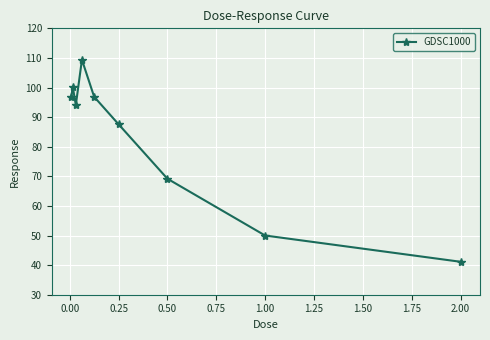

What is the value of the 1st point from the left?

96.9